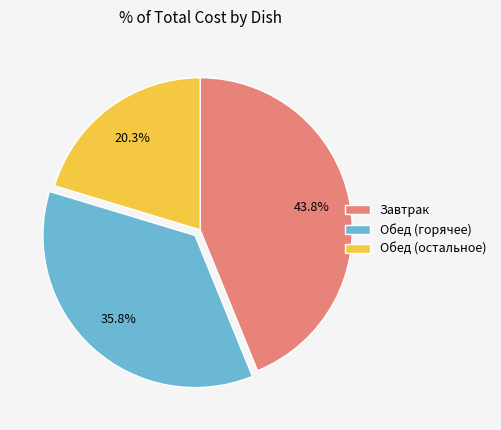

What is the total percentage of Обед (горячее) and Завтрак?

79.7%